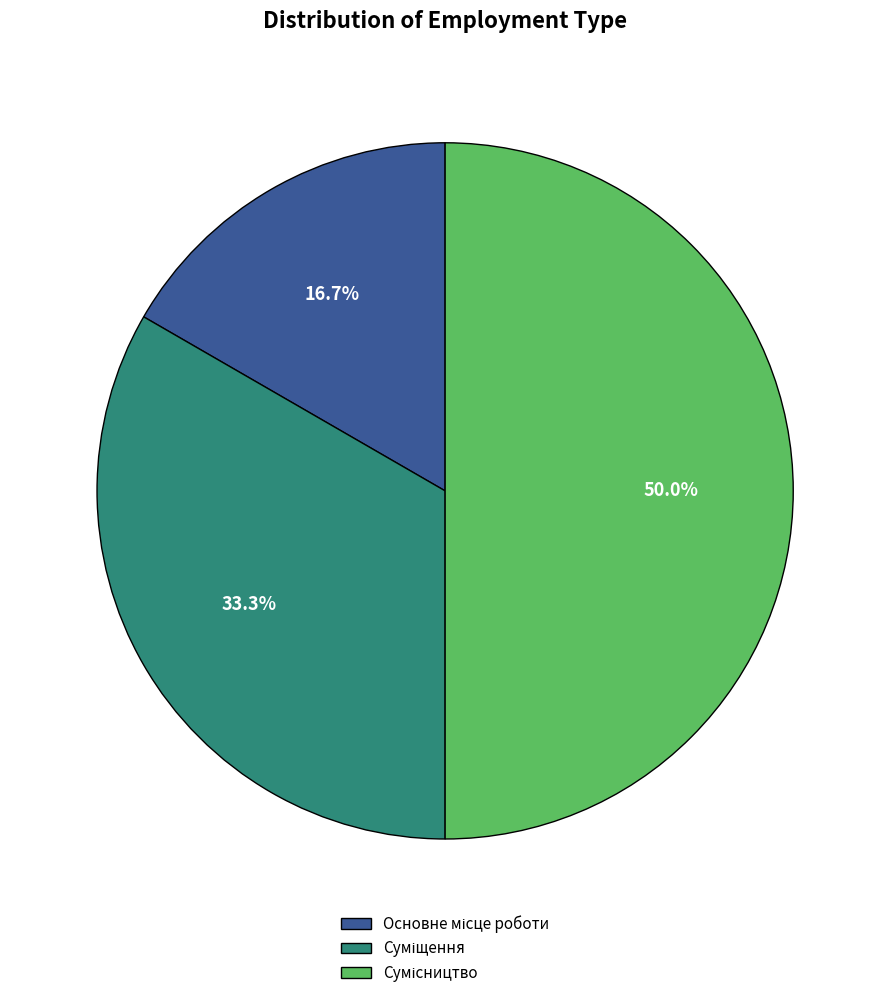

Which slice is the largest?

Сумісництво